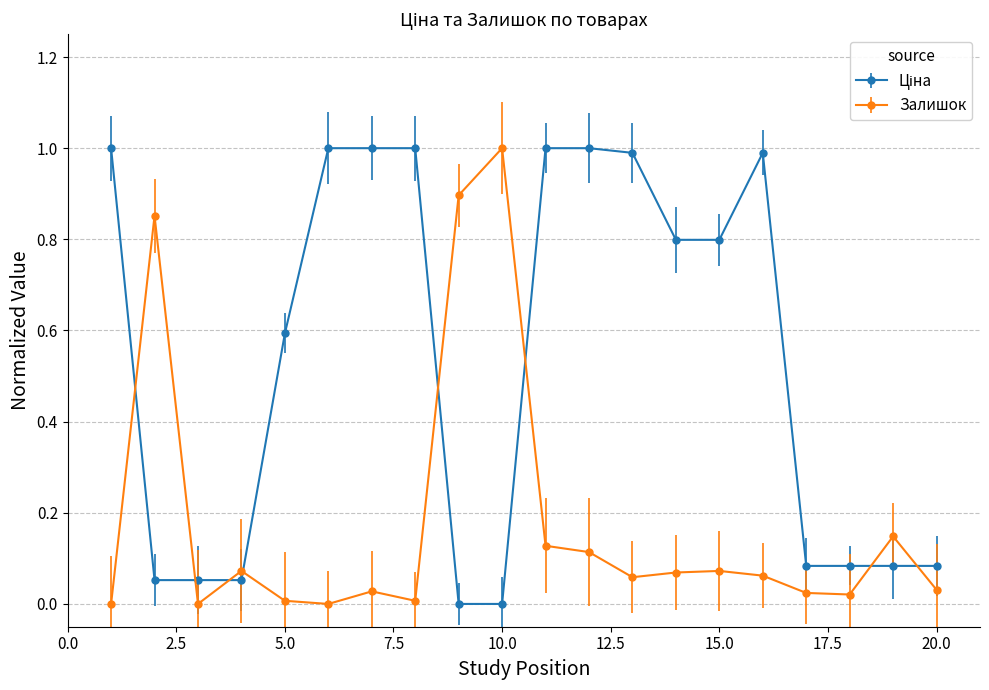

True or false: Залишок has more than 2 points higher than both neighbors.

True